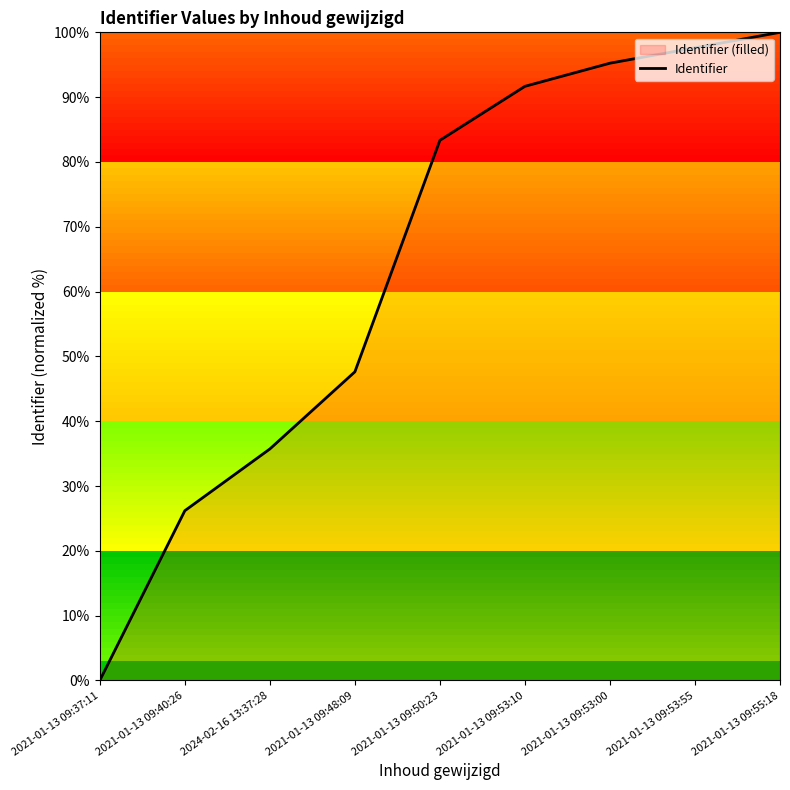

The value at 2021-01-13 09:53:55 is 158.3. True or false?

False